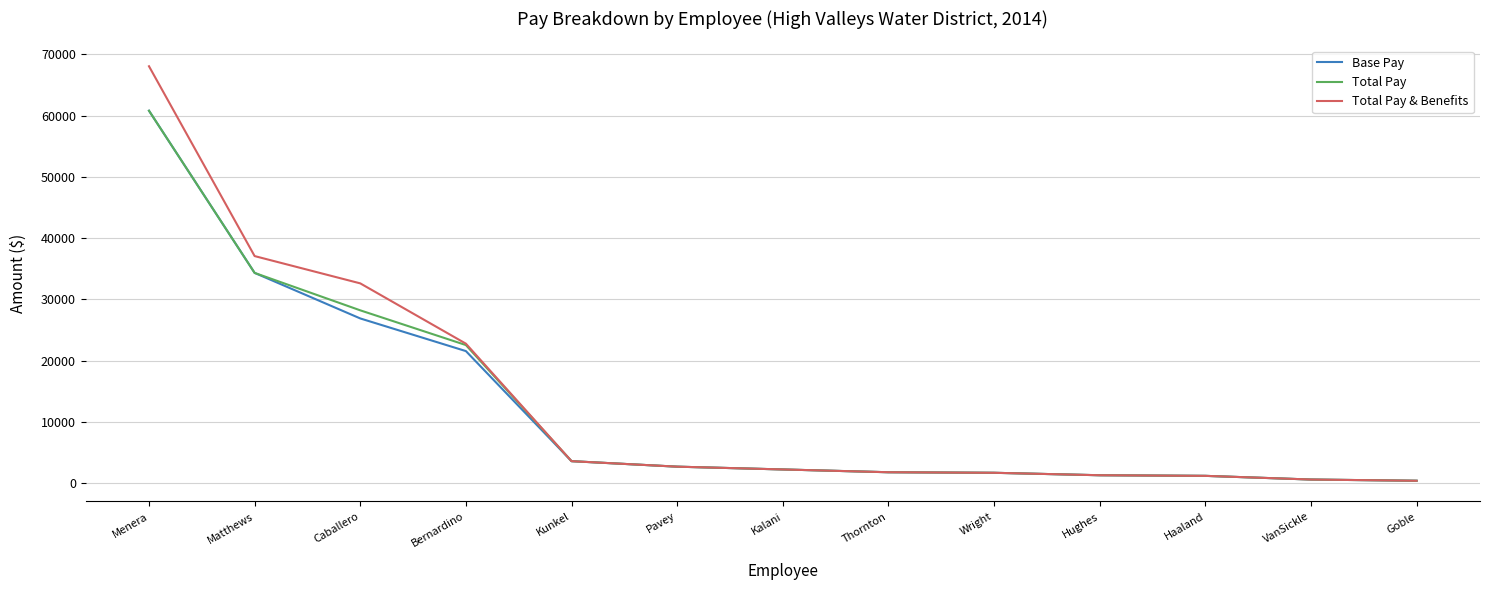

What is the spread (max minus min) of values at Matthews?

2746.8